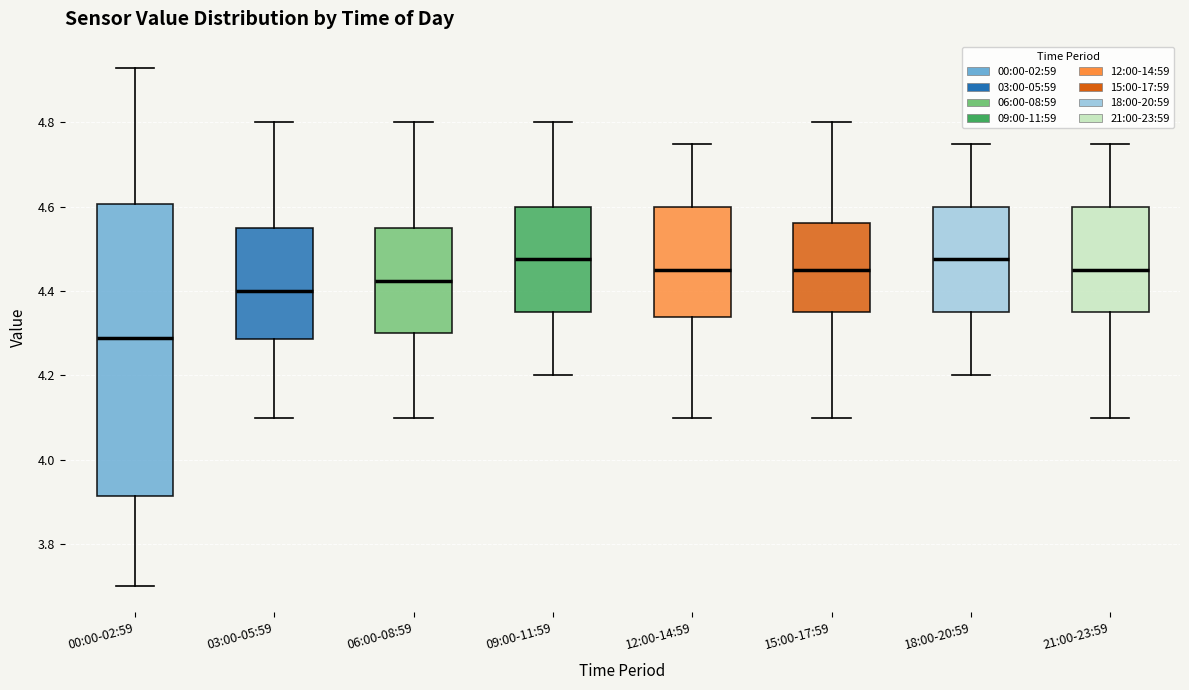

Where is the upper edge of the box for 12:00-14:59 on the y-axis? The values are not printed on the chart, so give them approximately, as read against the axis.

4.60